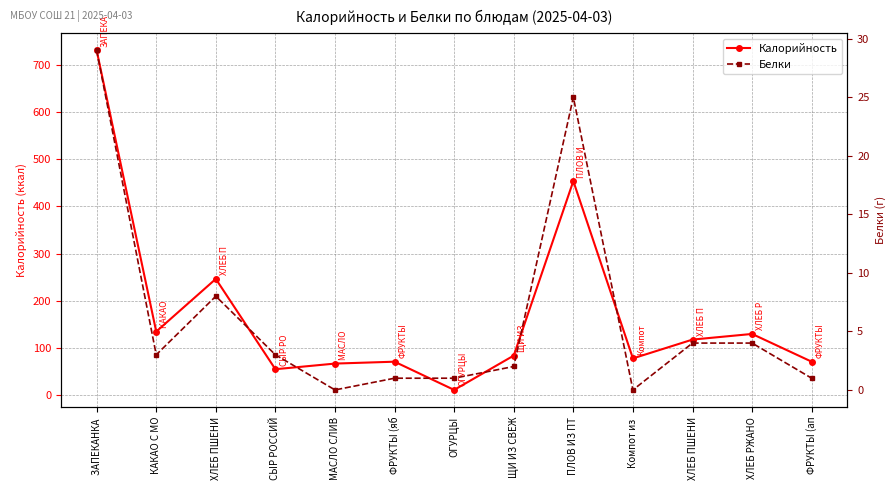

At which category does Калорийность reach its first local peak?

ХЛЕБ ПШЕНИ